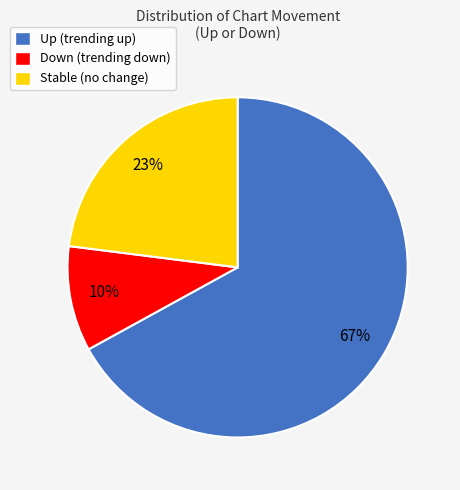

True or false: Stable (no change) accounts for 13% of the total.

False